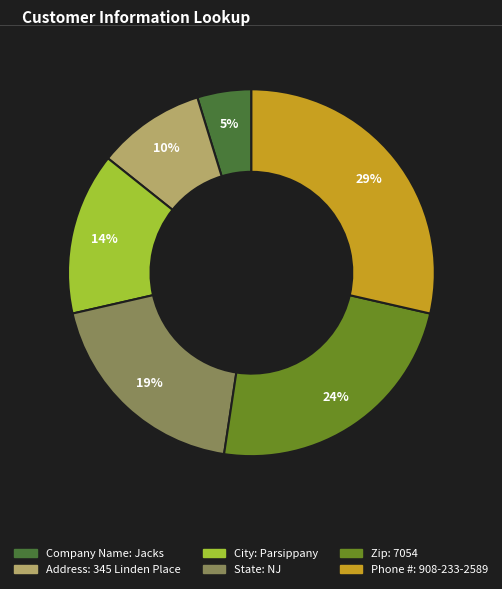

To the nearest percent, what is the combined percentage of Phone #: 908-233-2589 and Zip: 7054?

52%